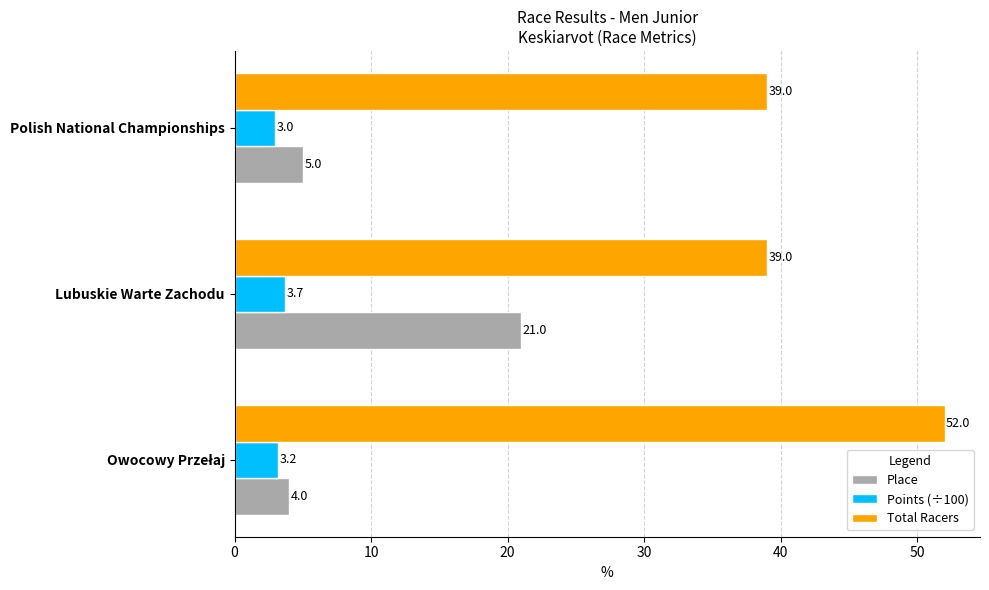

Is it true that Total Racers equals 67.5 at Lubuskie Warte Zachodu?

False